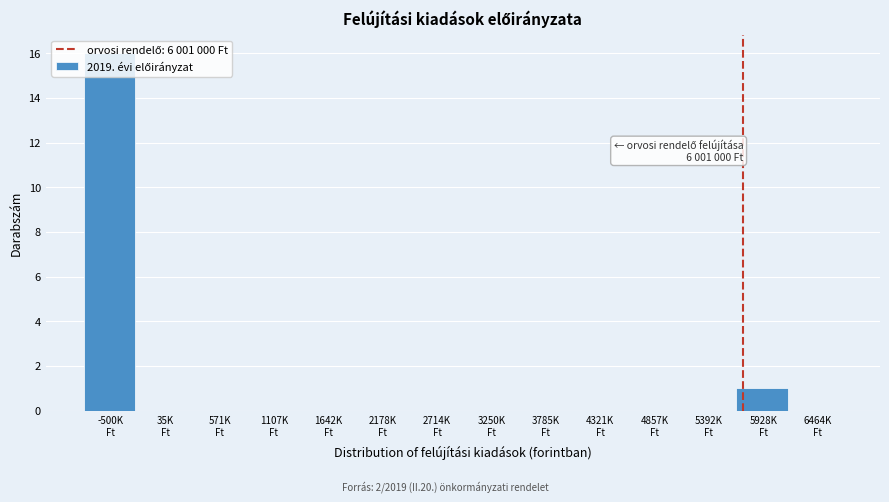

What is the maximum value shown in the chart?

16